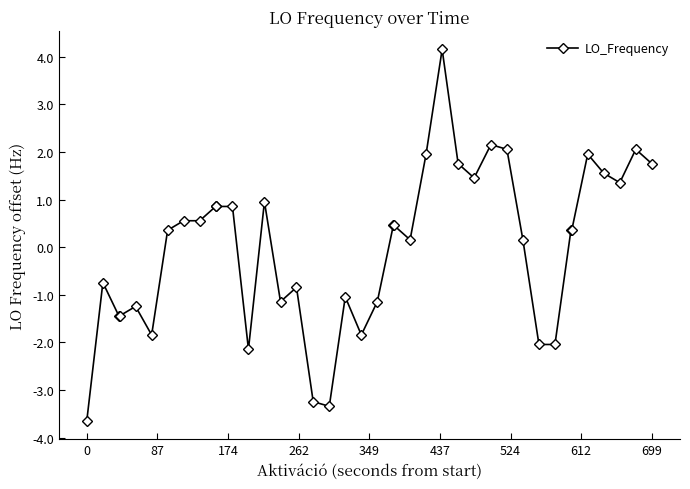

Does the chart have visible grid lines?

No